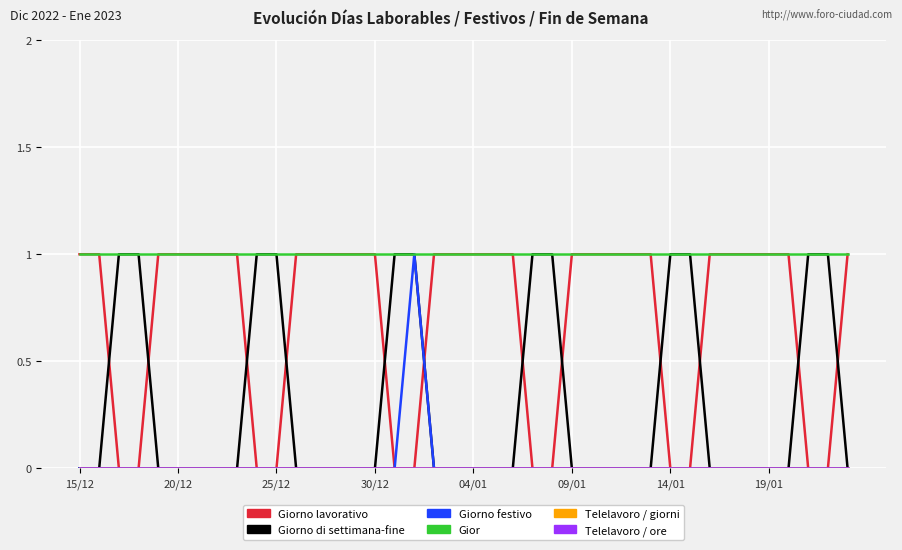

Rank the series by their maximum value, from highest to lowest.

Giorno lavorativo, Giorno di settimana-fine, Giorno festivo, Gior, Telelavoro / giorni, Telelavoro / ore